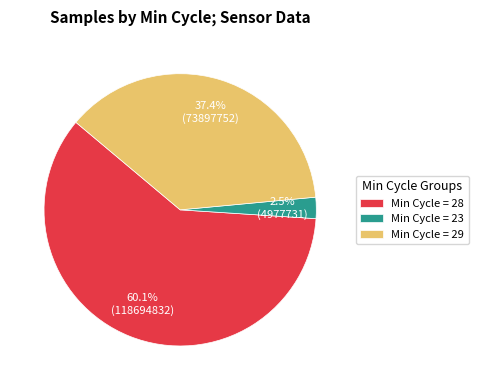

How many slices are in this pie chart?

3